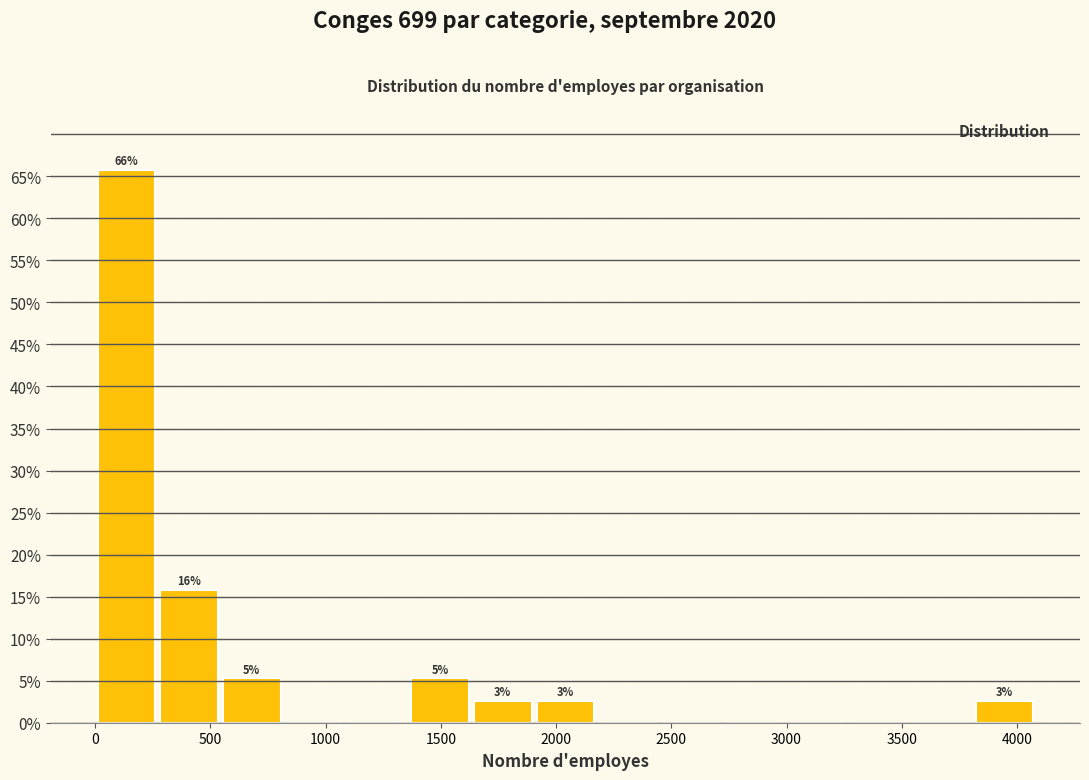

Which range on the x-axis has the tallest bar?

0 to 300